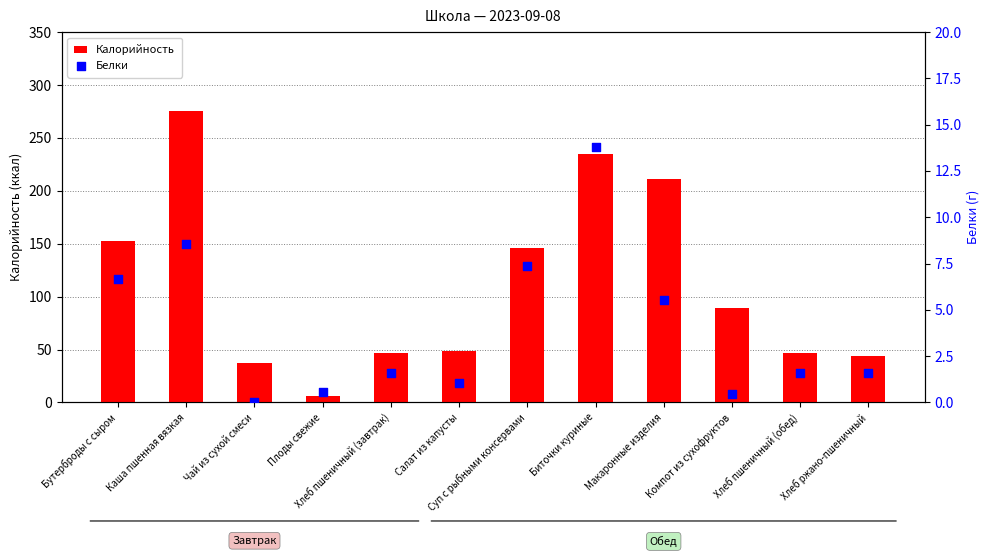

Is the value of Калорийность at Каша пшенная вязкая greater than the value of Белки at Чай из сухой смеси?

Yes